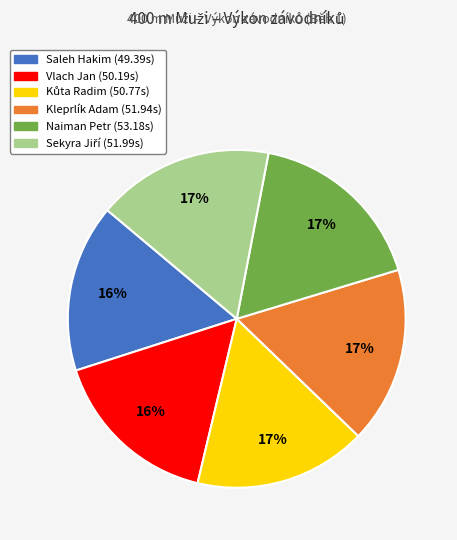

To the nearest percent, what is the average slice percentage?

17%